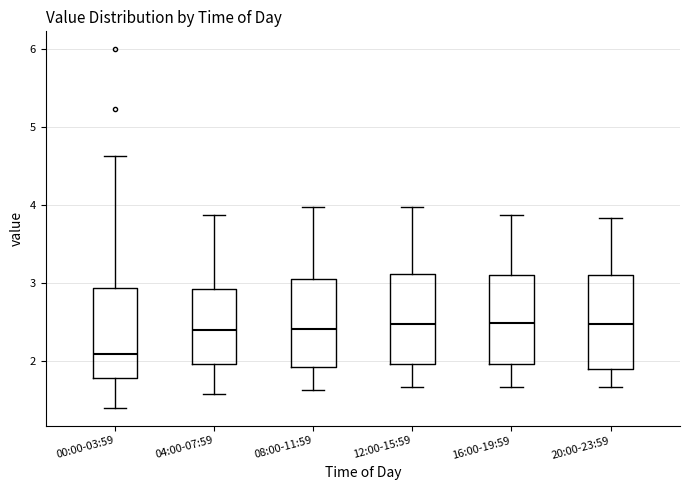

Where is the lower edge of the box for 08:00-11:59 on the y-axis? The values are not printed on the chart, so give them approximately, as read against the axis.

1.9